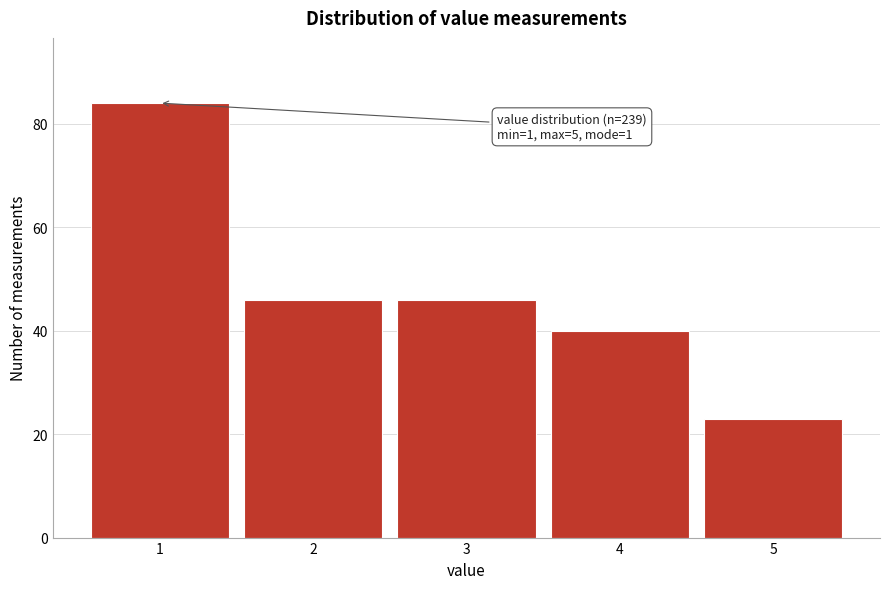

Reading left to right, what are all the values shown in this chart?

84	46	46	40	23